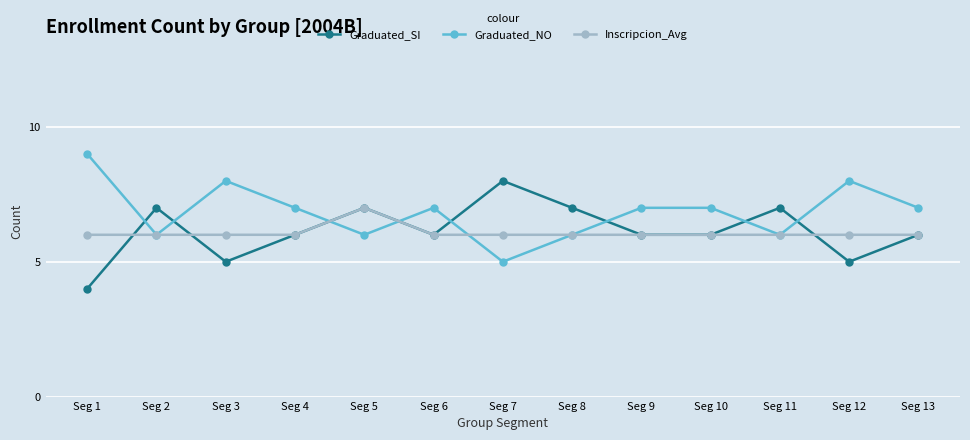

What is the minimum value for Graduated_SI?

4